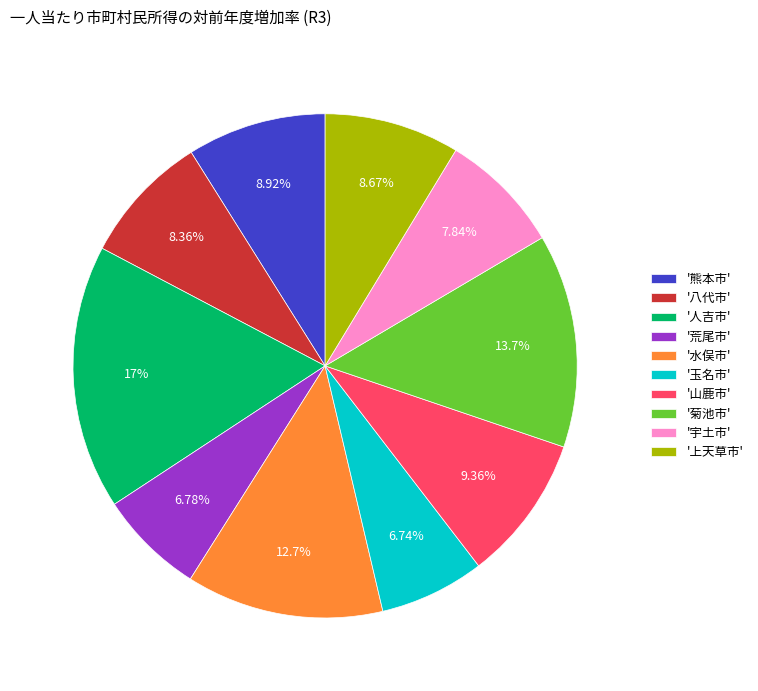

Between '菊池市' and '人吉市', which is larger?

'人吉市'